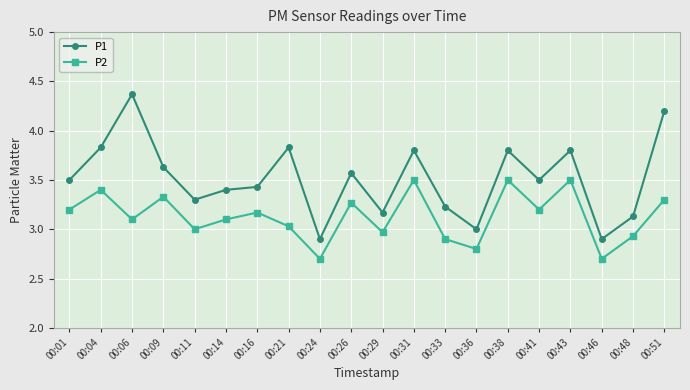

True or false: P2 has a value of 2.9 at 00:33.

True